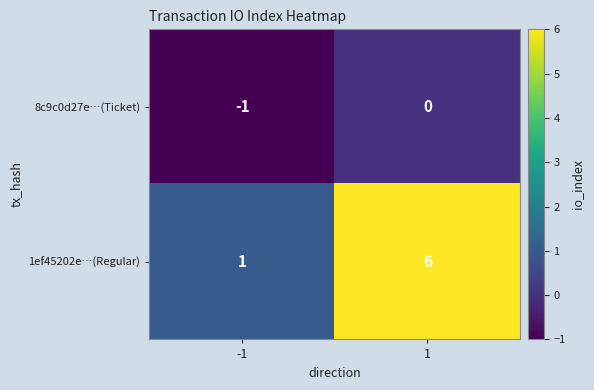

Which series changed the most between -1 and 1?

1ef45202e…(Regular)